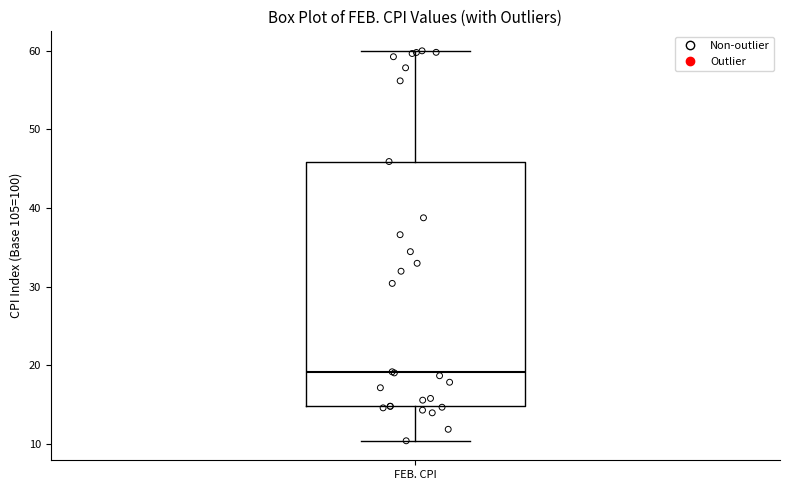

Where is the upper edge of the box for FEB. CPI on the y-axis? The values are not printed on the chart, so give them approximately, as read against the axis.

46